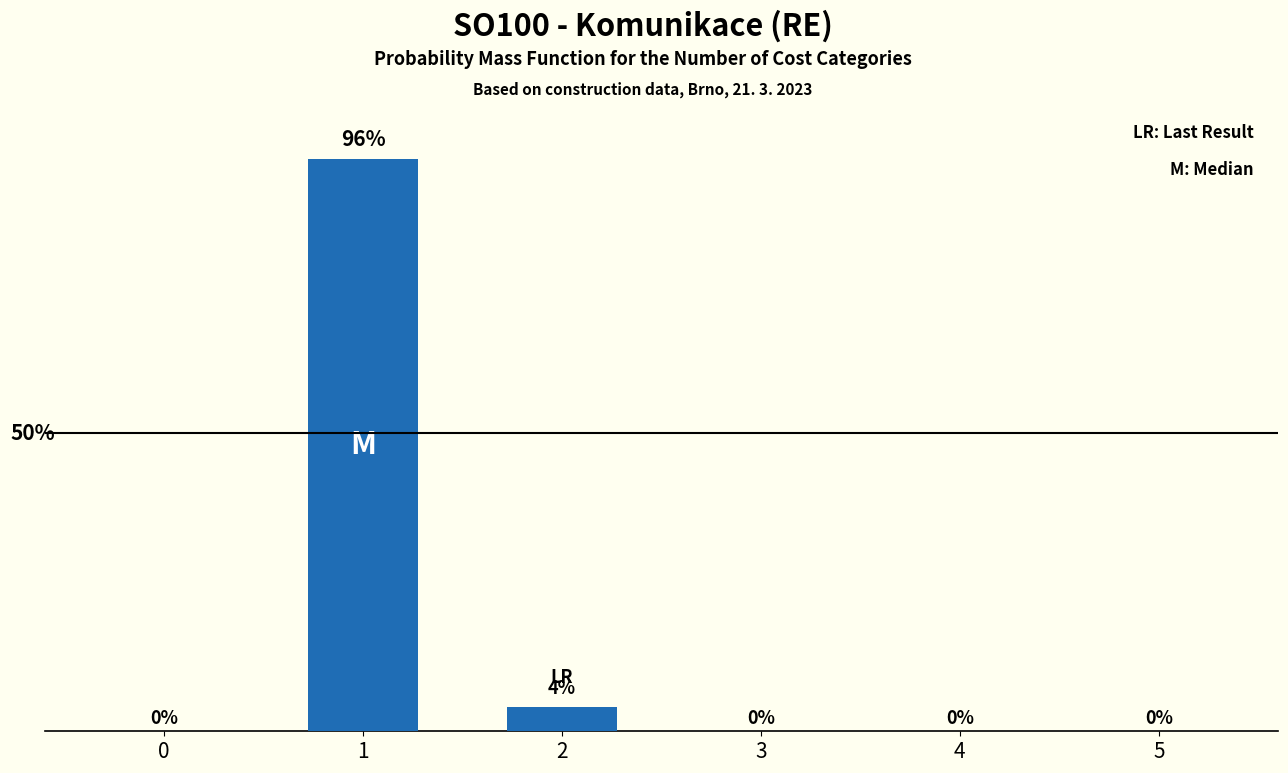

Are the bars horizontal?

No